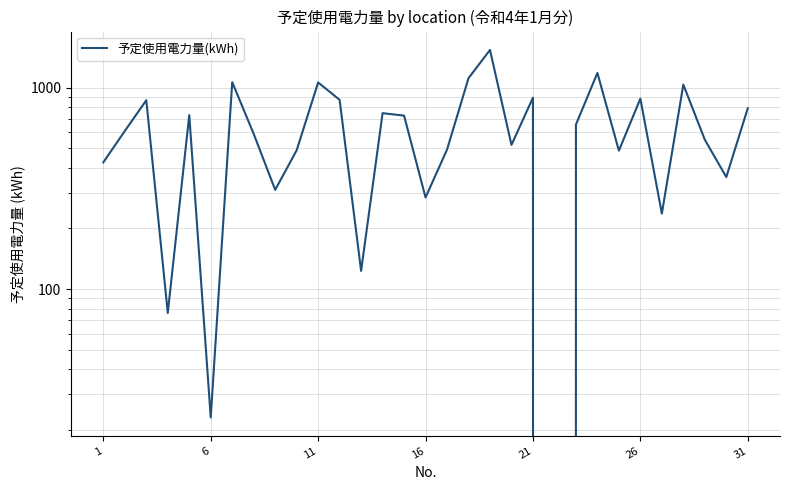

What is the difference between the maximum and minimum values?

1542